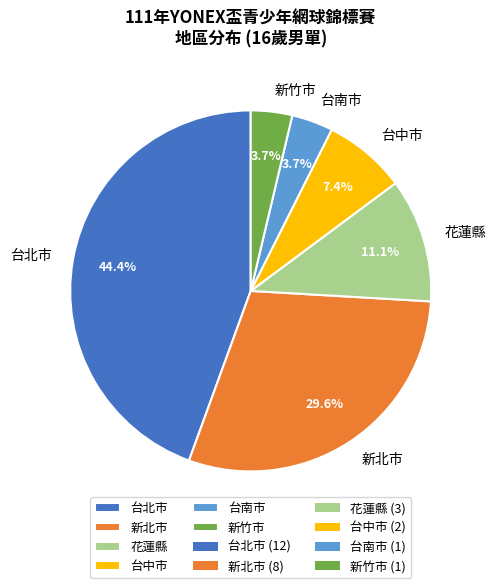

Is there any slice that represents more than half of the pie?

No